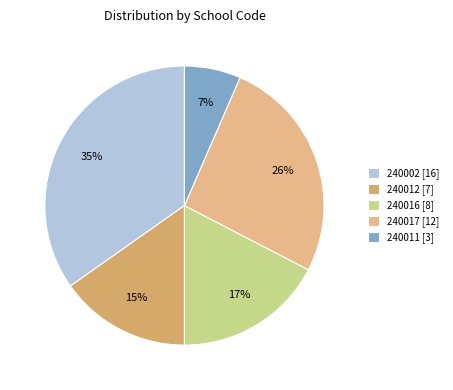

To the nearest percent, what is the average slice percentage?

20%